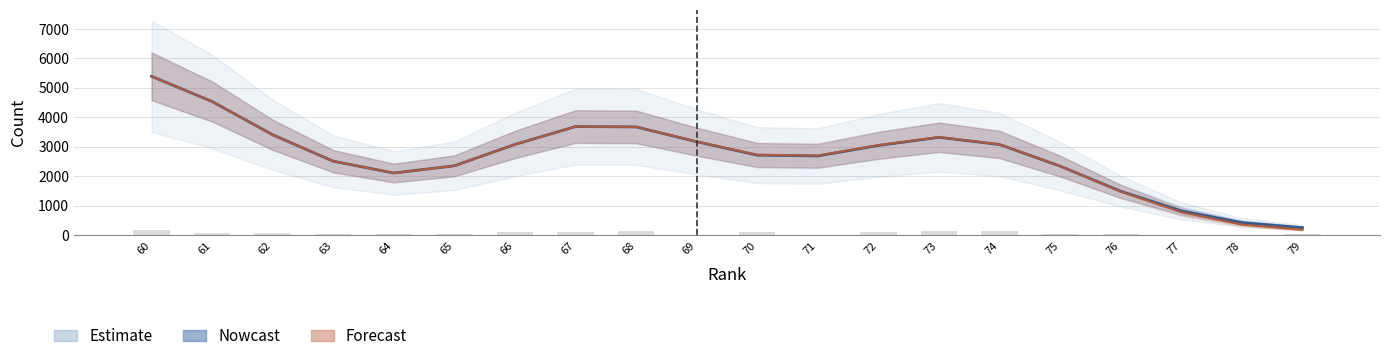

Is it true that the value at 77 is 0?

True